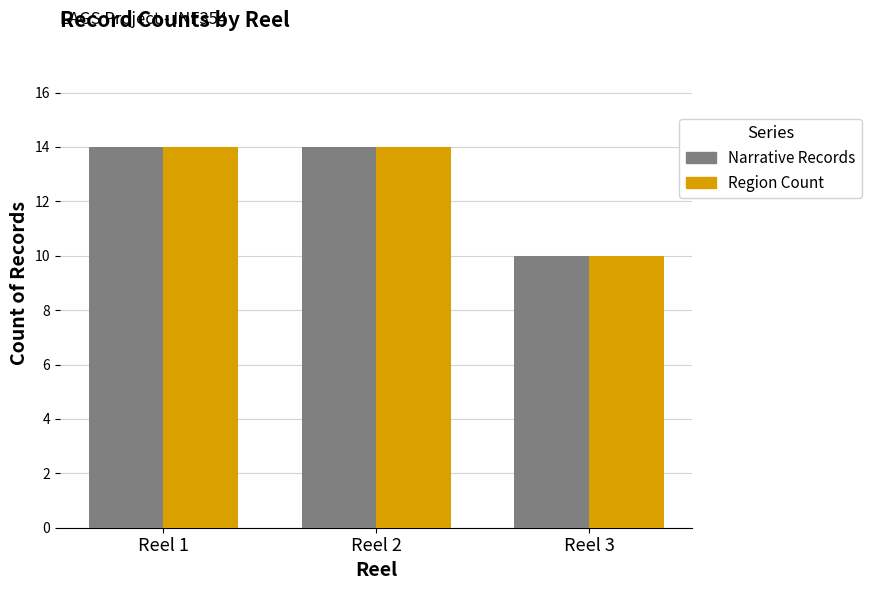

What is the maximum value shown in the chart?

14